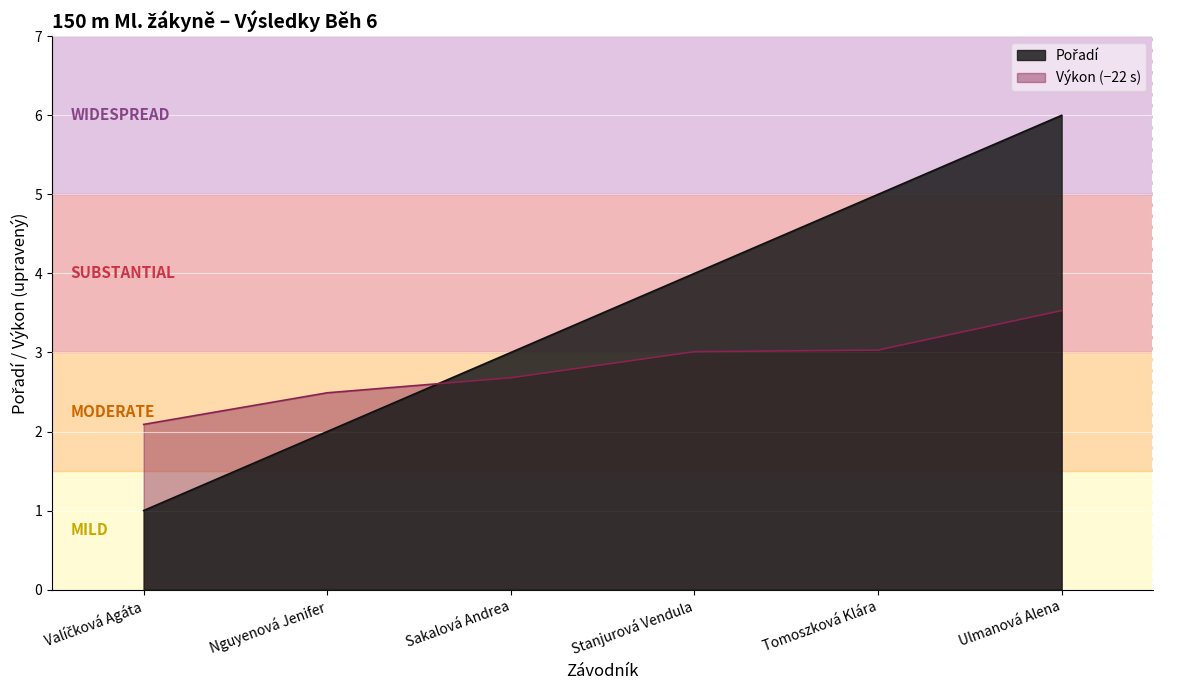

True or false: there are more than 0 points higher than both neighbors.

False